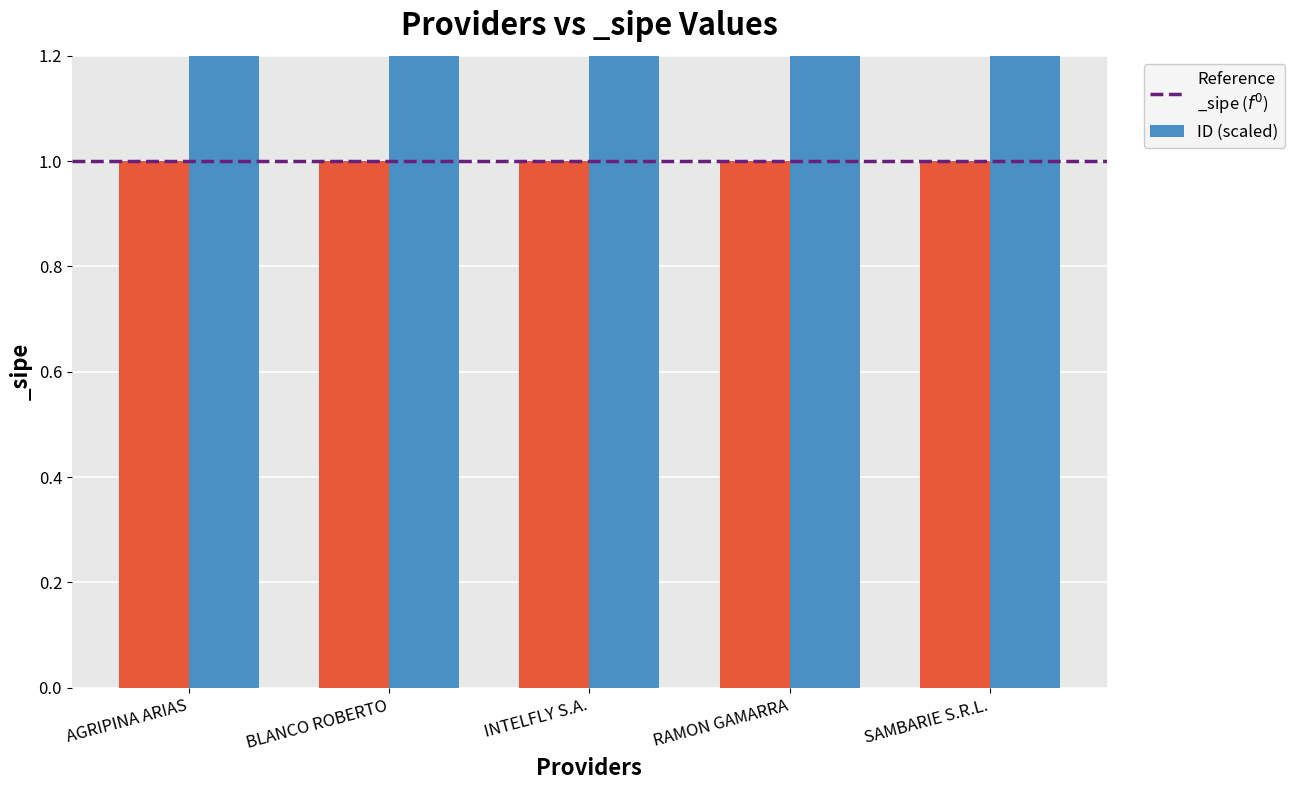

Does the chart contain stacked bars?

No